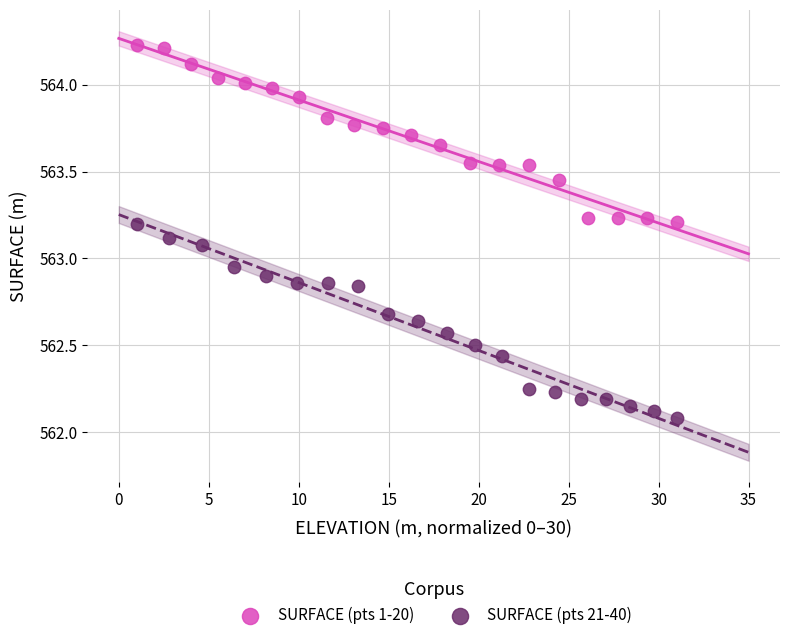

Which series reaches the maximum Y coordinate?

SURFACE (pts 1-20)